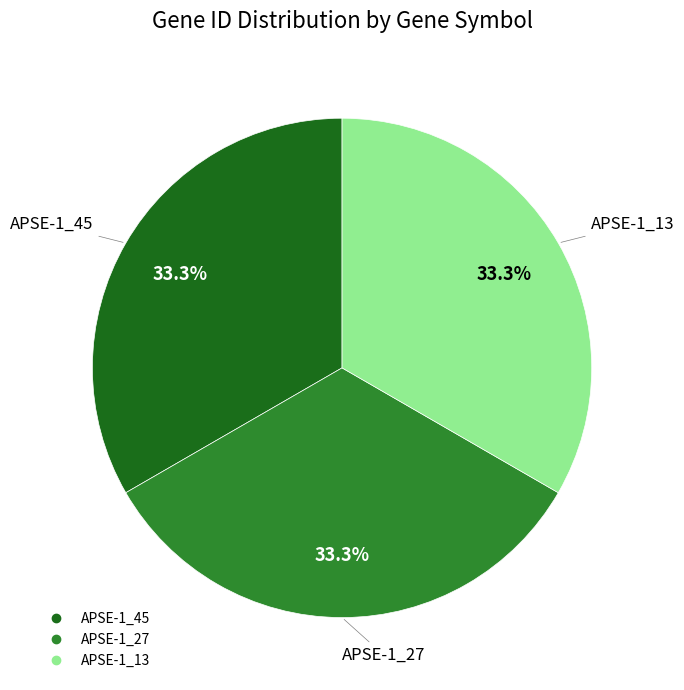

Does any single category account for the majority?

No